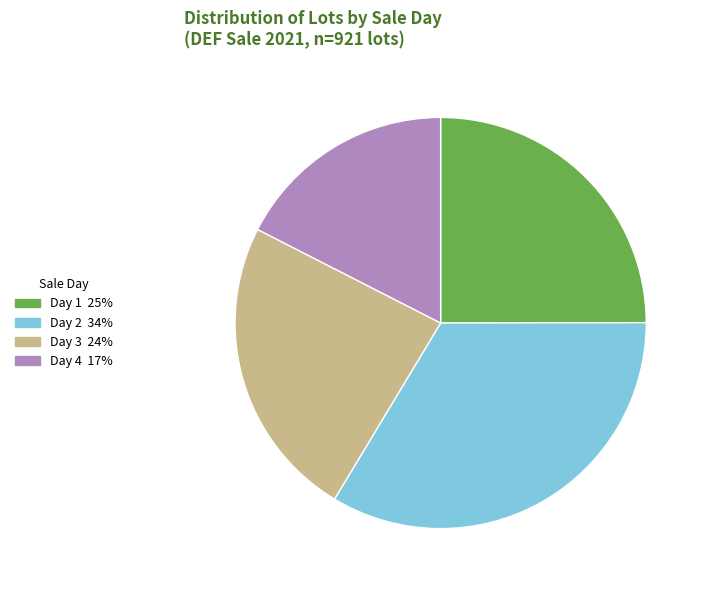

True or false: Day 3 accounts for 10% of the total.

False